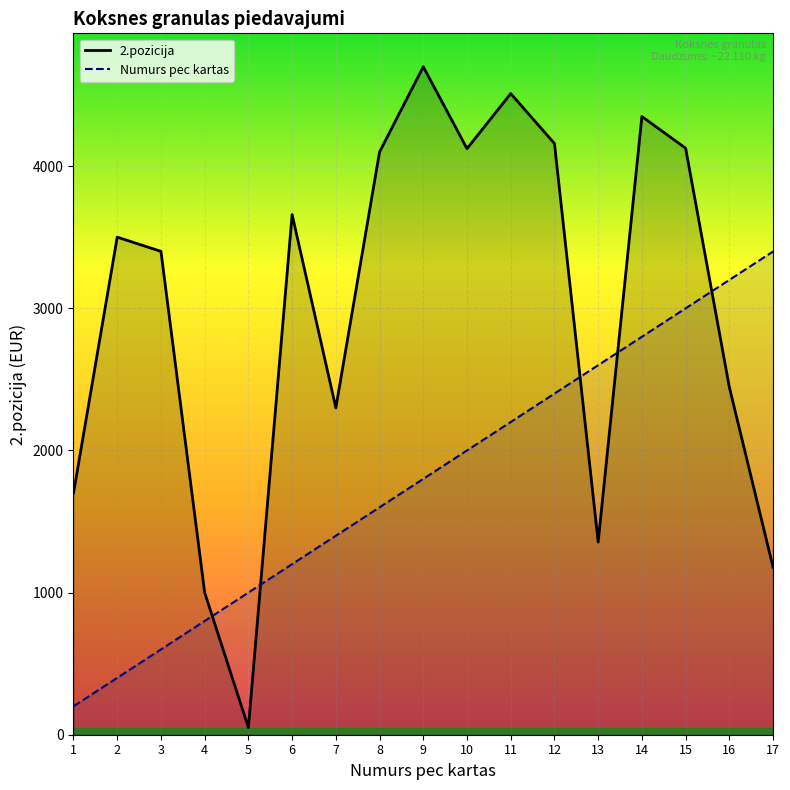

What is the sum of the 2.pozicija values at 3 and 13?

4756.5